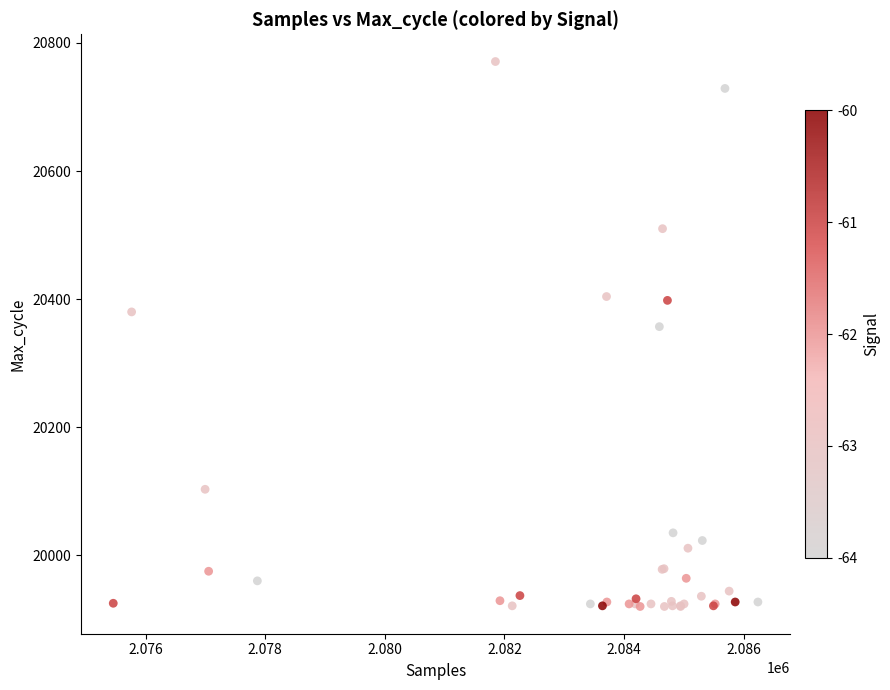

What Y value in the scatter plot is closest to 20345?

20357